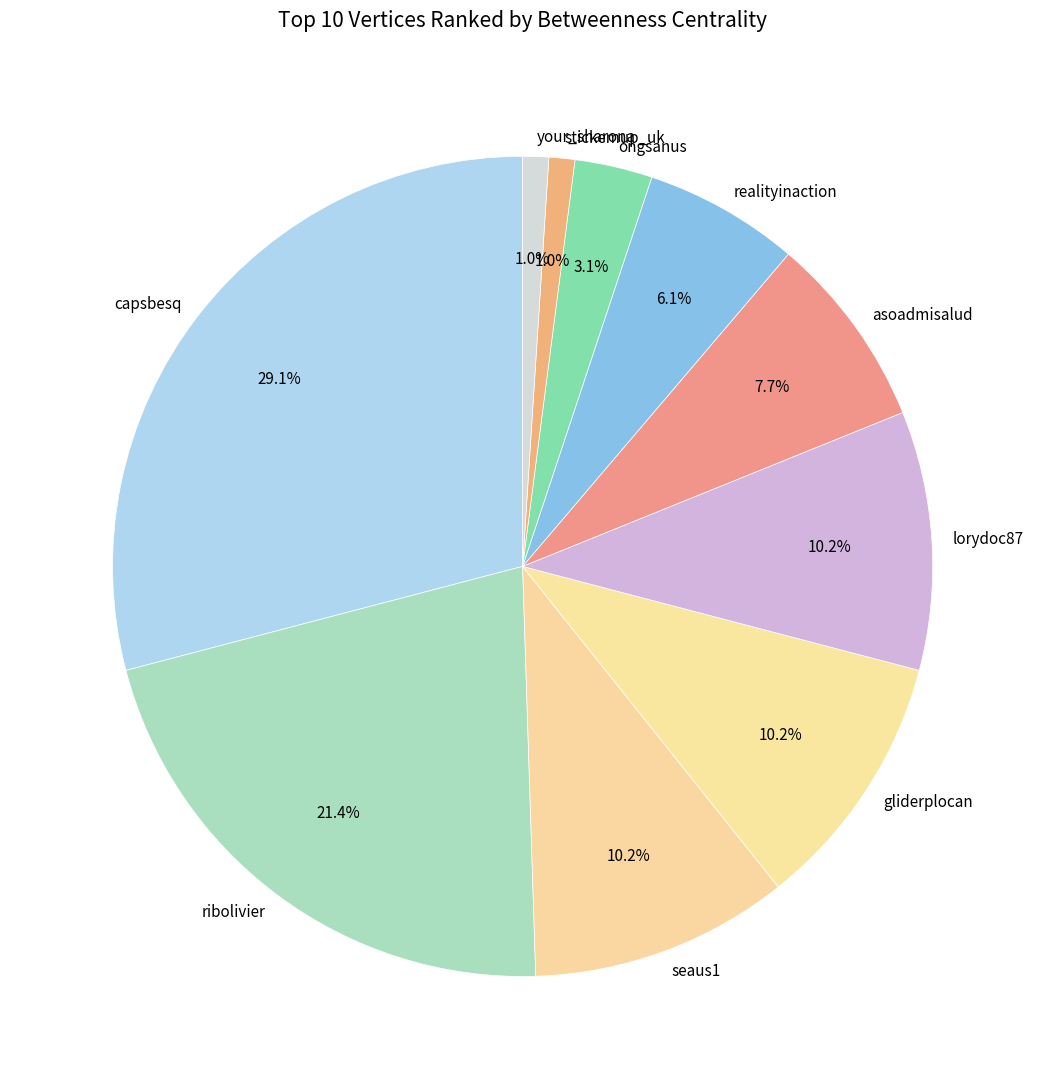

Does gliderplocan represent more than half of the total?

No